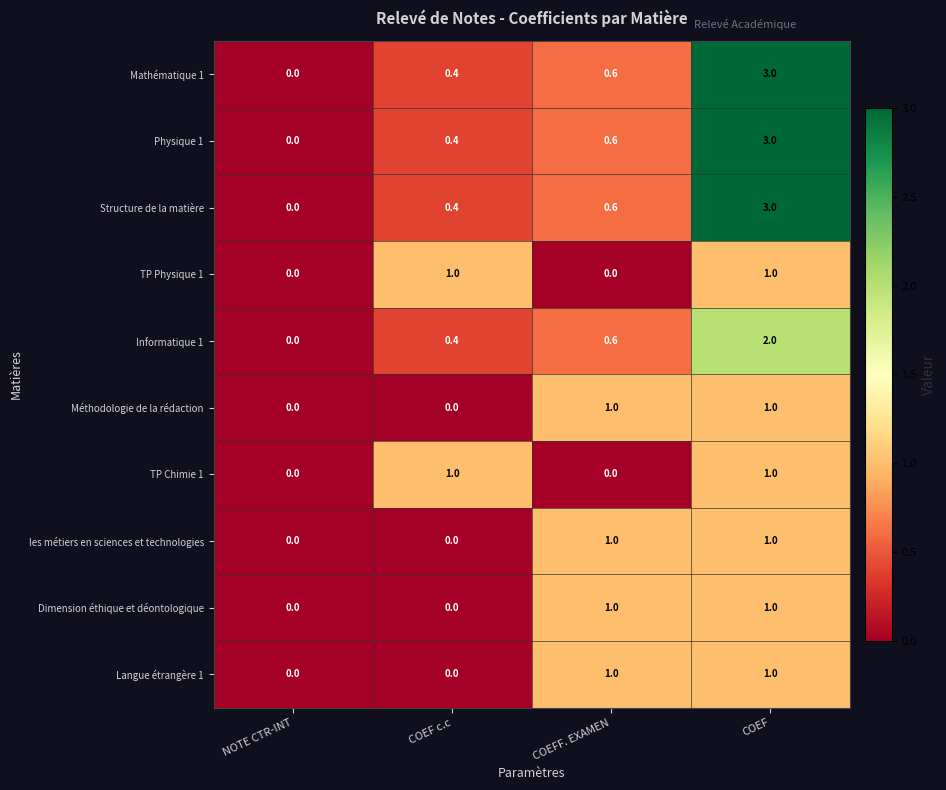

How many series are shown in this chart?

10